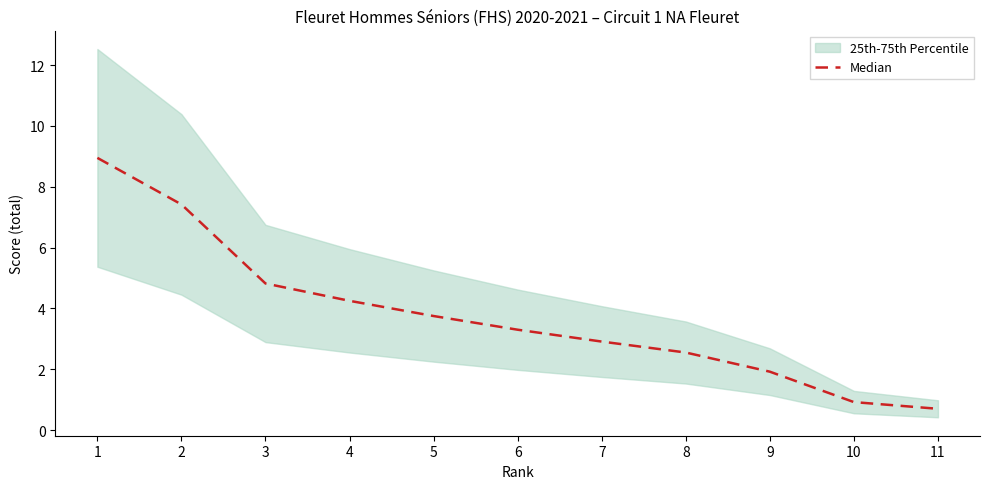

What is the difference between the values at 11 and 9?

1.2